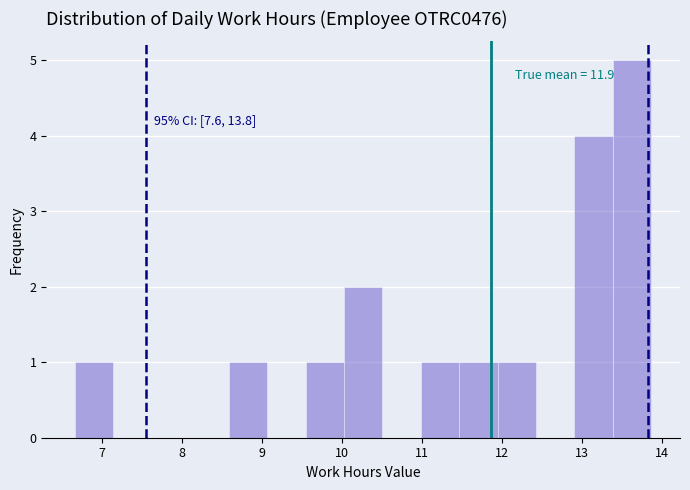

Which range on the x-axis has the tallest bar?

13.4 to 13.9